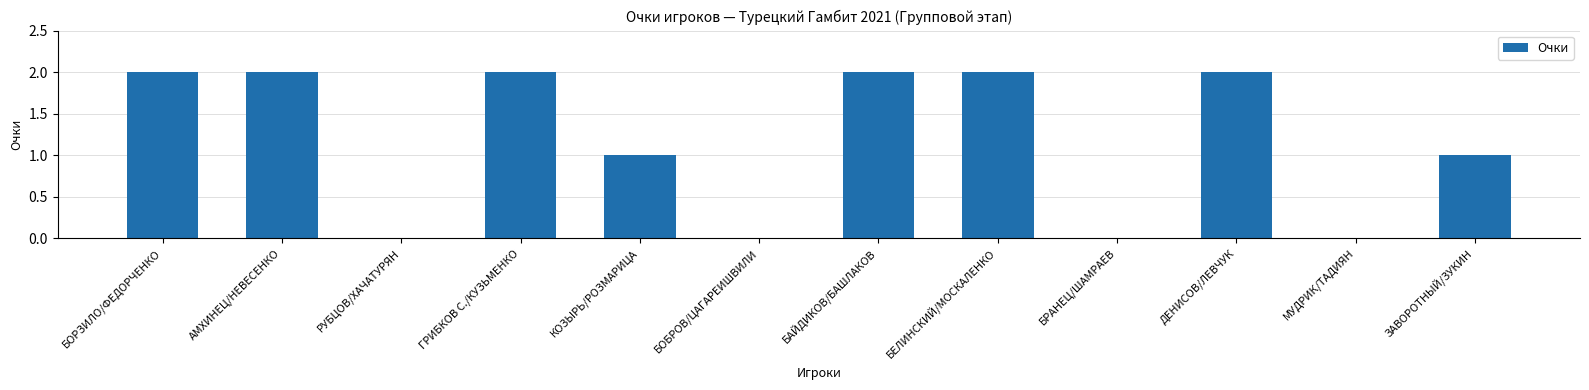

The chart shows a value of 2 at БОРЗИЛО/ФЕДОРЧЕНКО. True or false?

True